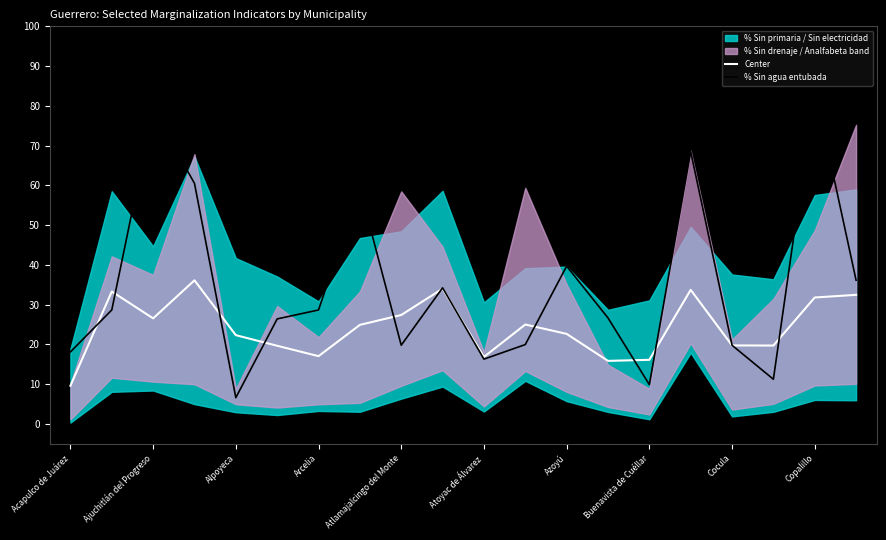

What is the value of the % Sin agua entubada point at the 1st from the left?

18.1